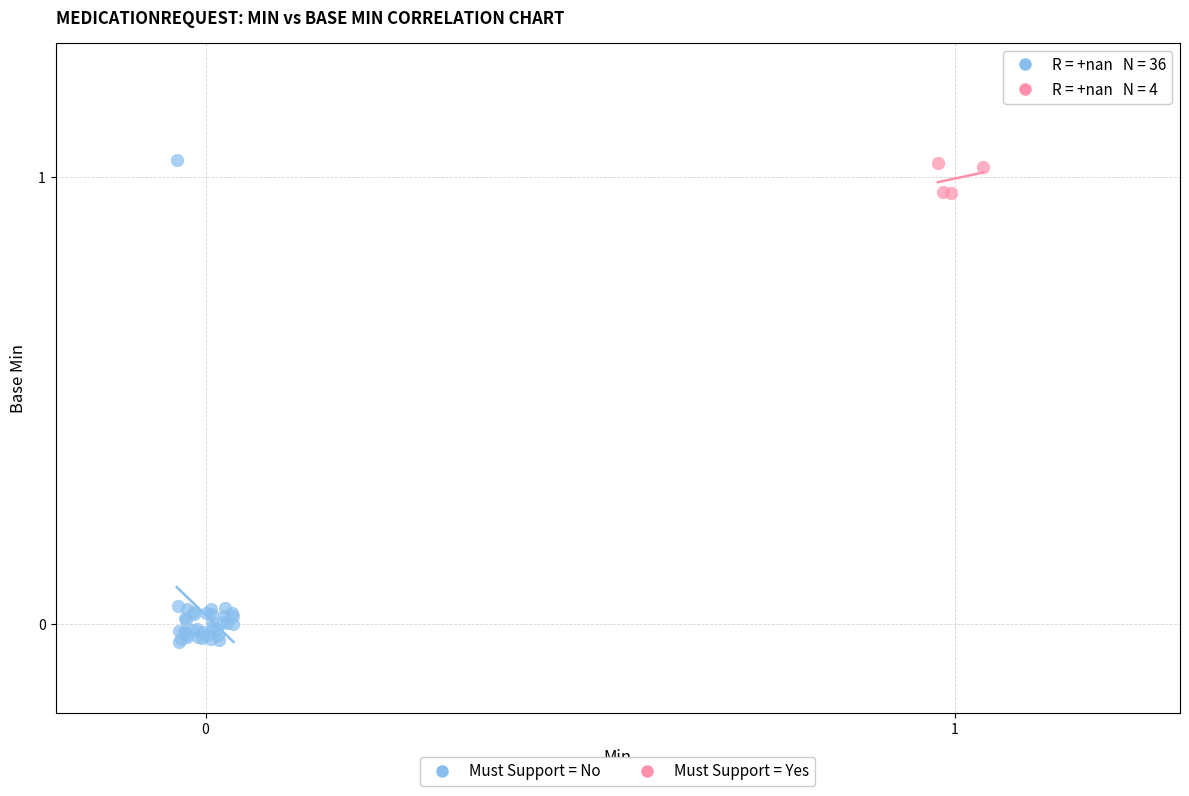

Which series contains the lowest Y value?

Must Support = No